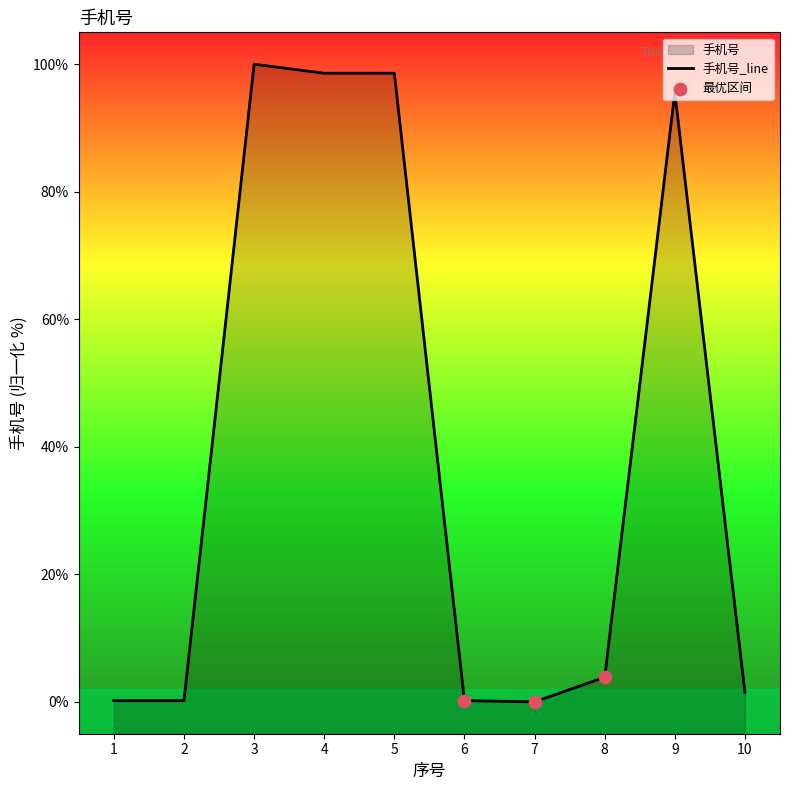

What is the ratio of the value at 1 to the value at 10?

0.1